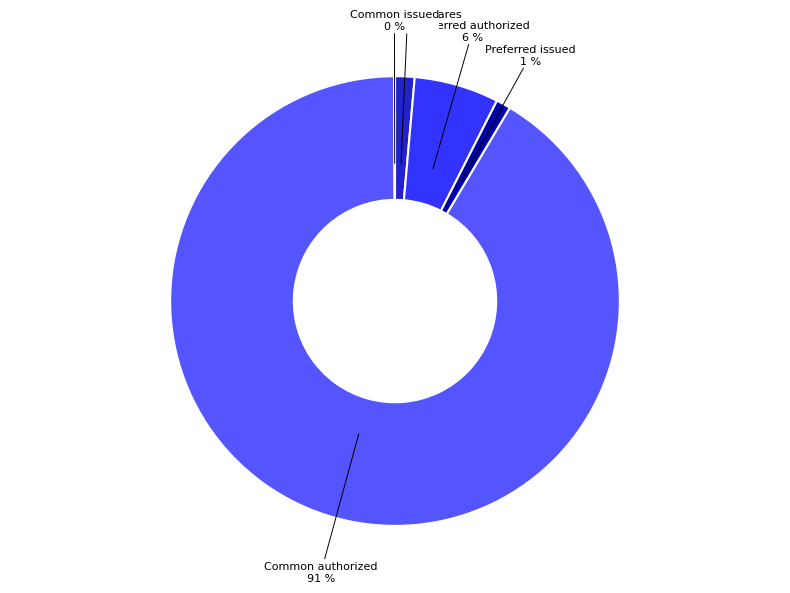

To the nearest percent, what is the difference between the largest and smallest slice percentages?

91%